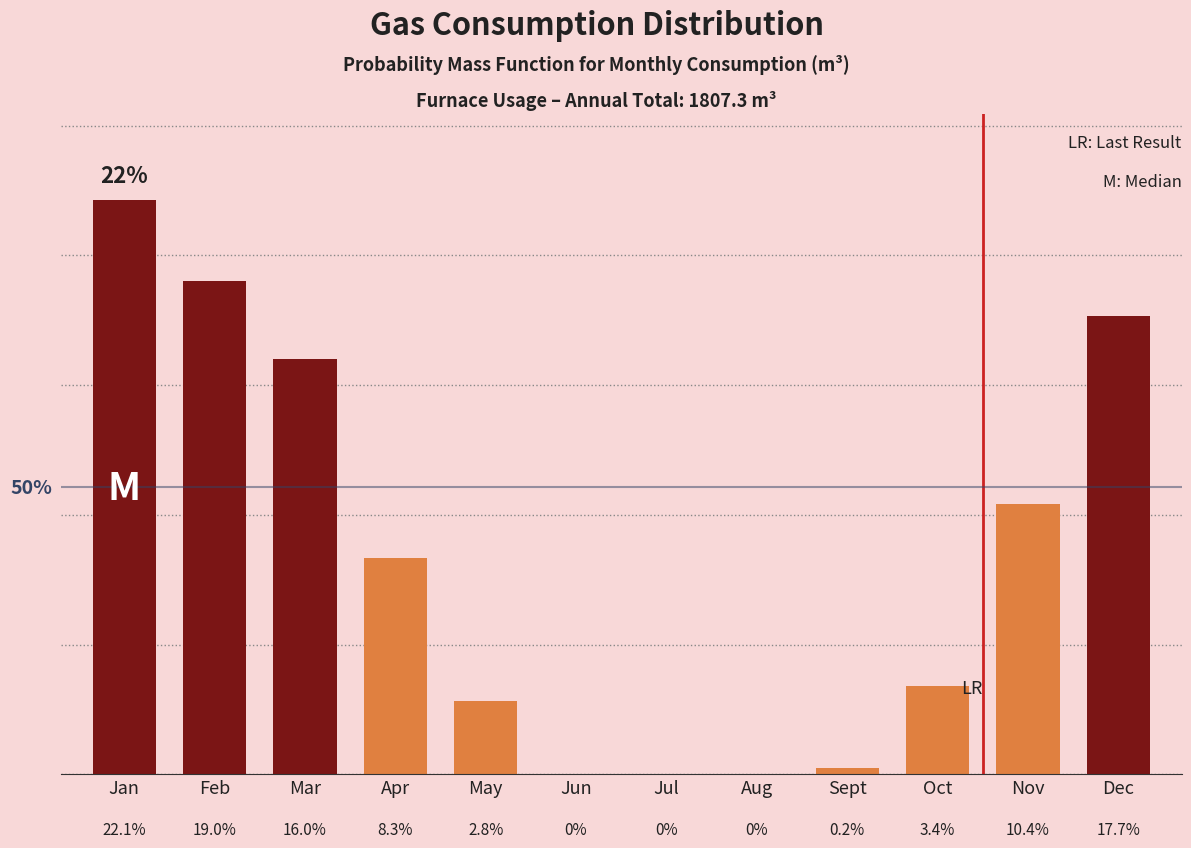

Which label corresponds to the largest value in the chart?

Jan